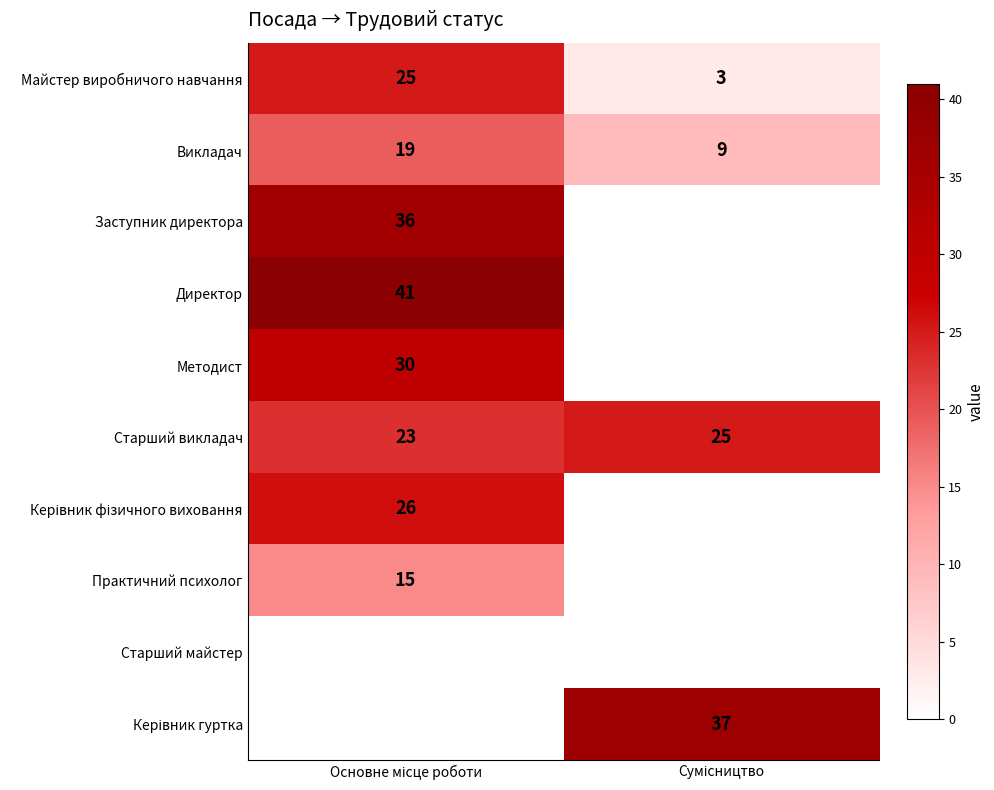

What is the sum of all Майстер виробничого навчання values?

28